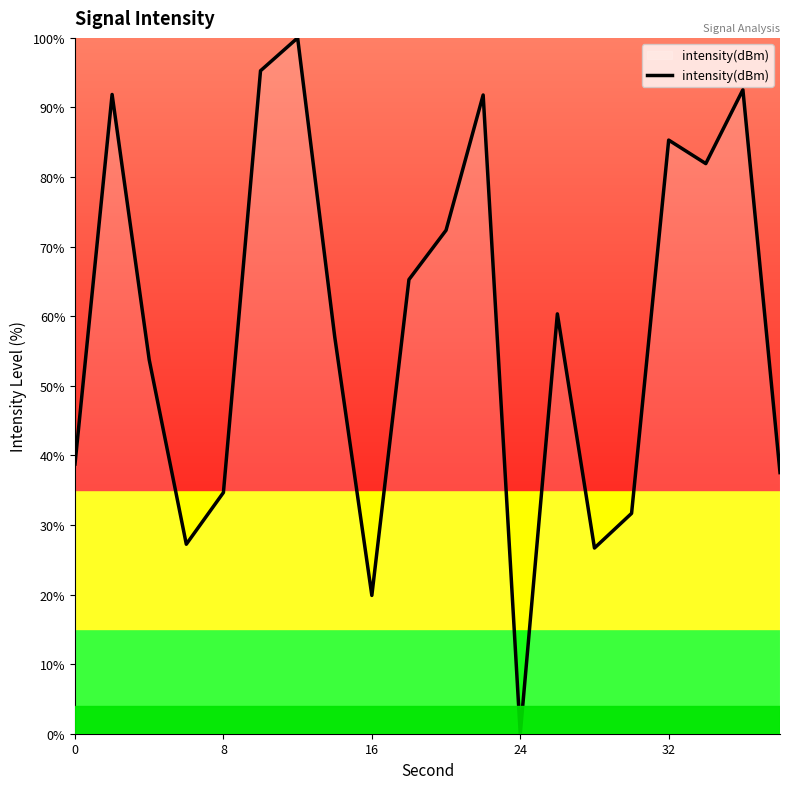

How many interior local peaks (higher than both neighbors) does the data have?

6